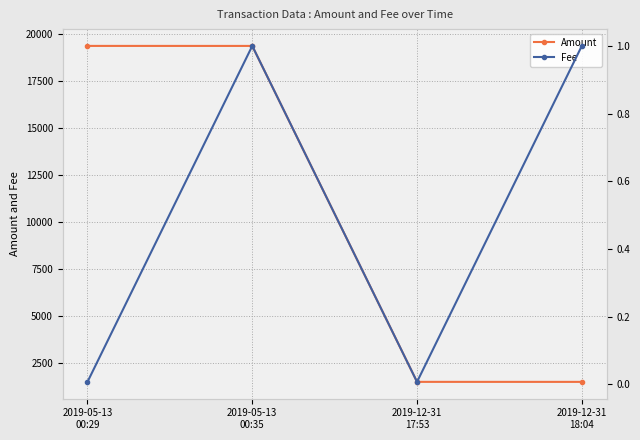

Reading right to left, what are all the values shown in this chart?

Amount: 2019-12-31
18:04=1512.3	2019-12-31
17:53=1513.3	2019-05-13
00:35=19386.3	2019-05-13
00:29=19387.3
Fee: 2019-12-31
18:04=1.0	2019-12-31
17:53=0.0	2019-05-13
00:35=1.0	2019-05-13
00:29=0.0